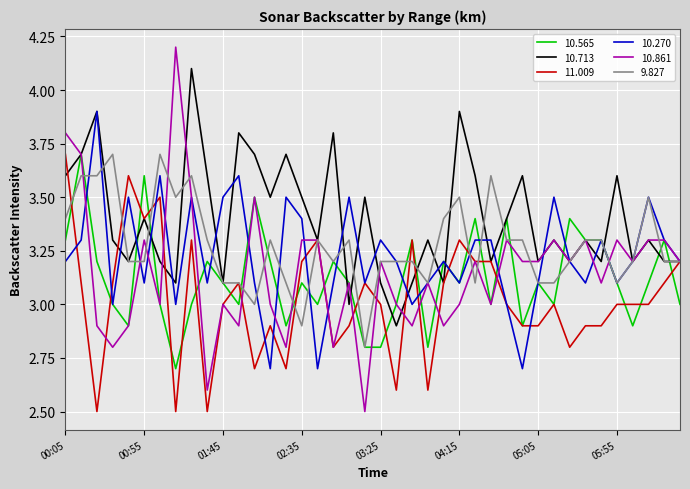

What is the smallest value displayed?

2.5